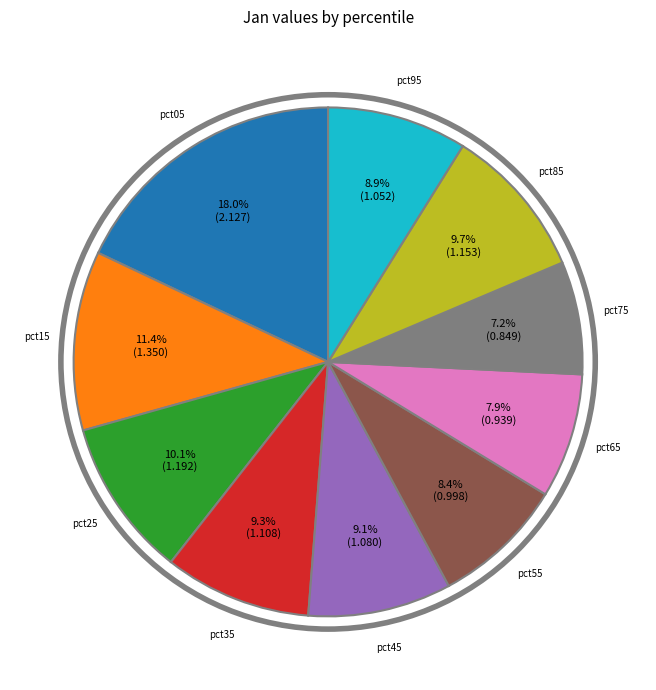

Does any single category account for the majority?

No